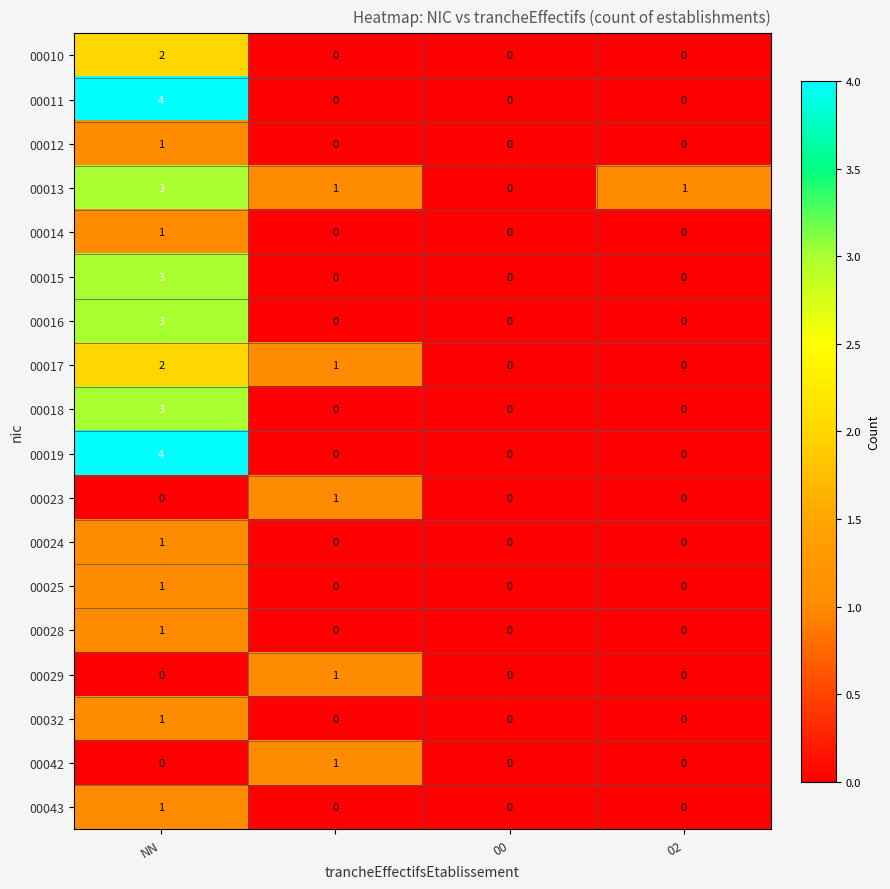

How many 00018 values are between 0 and 3?

4